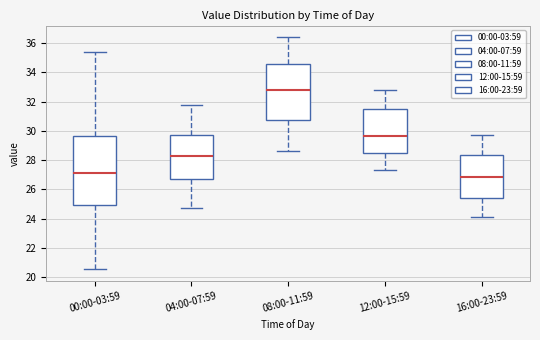

Reading left to right, read every box against the y-axis: the position of its median line, the range the box covers, and the ends of its whiskers. The values are not printed on the chart, so give them approximately, as read against the axis.

00:00-03:59: median 27.2, box 25.0 to 29.6, whiskers 20.6 to 35.4
04:00-07:59: median 28.2, box 26.8 to 29.8, whiskers 24.8 to 31.8
08:00-11:59: median 32.8, box 30.8 to 34.6, whiskers 28.6 to 36.4
12:00-15:59: median 29.6, box 28.4 to 31.6, whiskers 27.4 to 32.8
16:00-23:59: median 26.8, box 25.4 to 28.4, whiskers 24.2 to 29.8